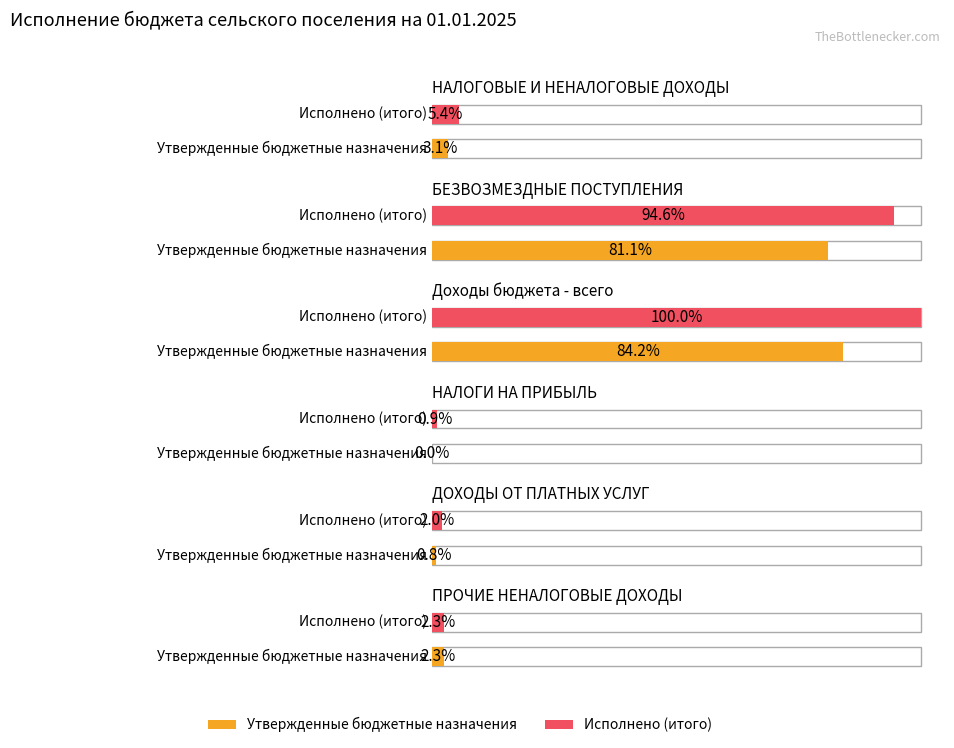

Rank the series by their maximum value, from highest to lowest.

Исполнено (итого), Утвержденные бюджетные назначения